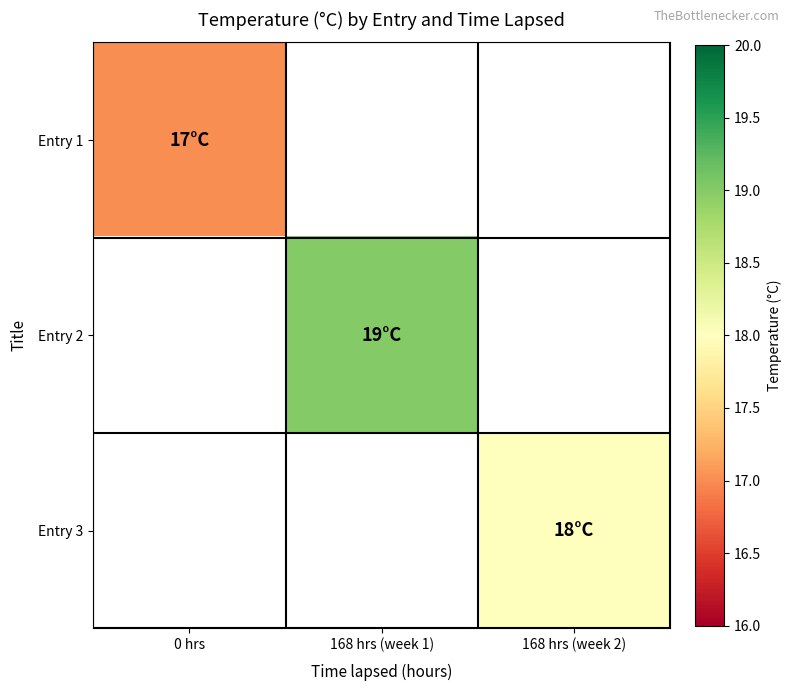

At which category does the chart reach its minimum across all series?

0 hrs